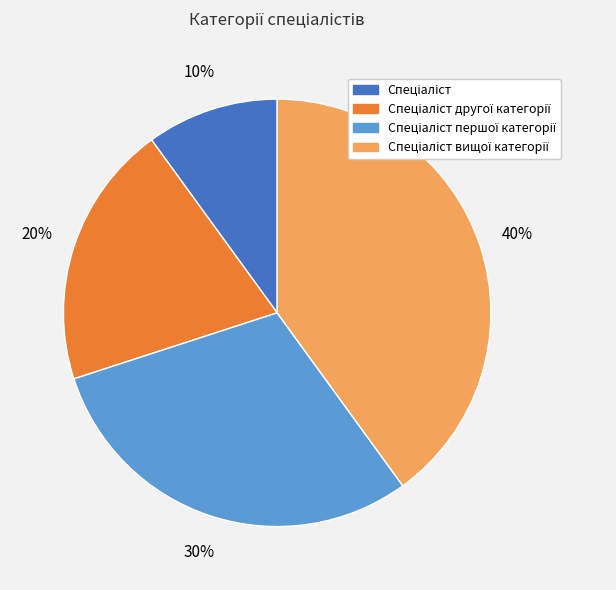

To the nearest percent, what is the average slice percentage?

25%